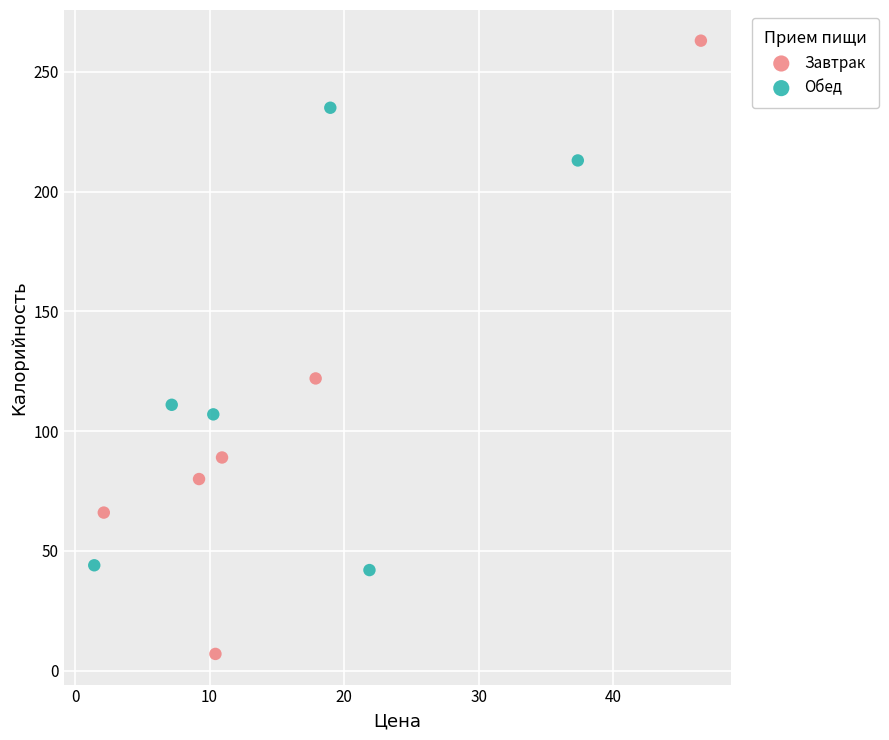

Which series has the largest Y range (max minus min)?

Завтрак